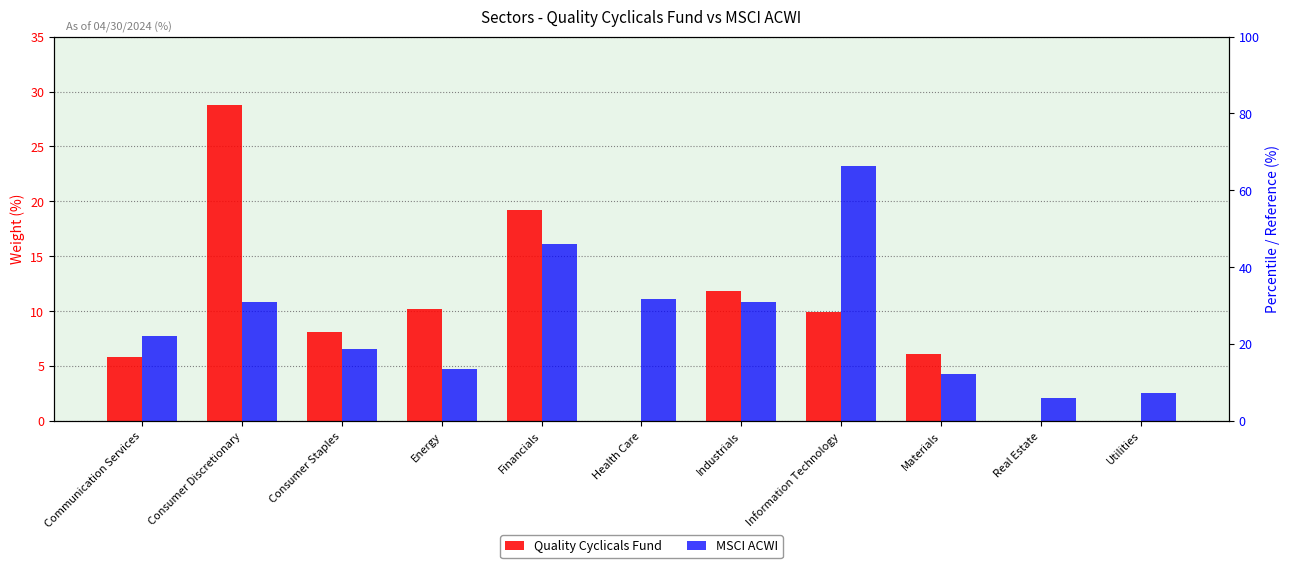

Are the bars grouped side by side (vs. stacked)?

Yes